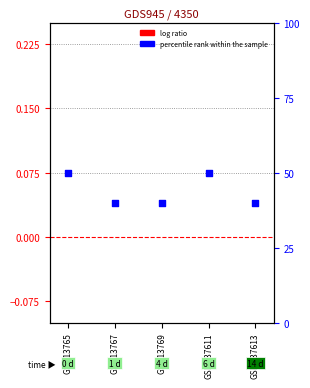

Which series has the widest spread of Y values?

percentile rank within the sample